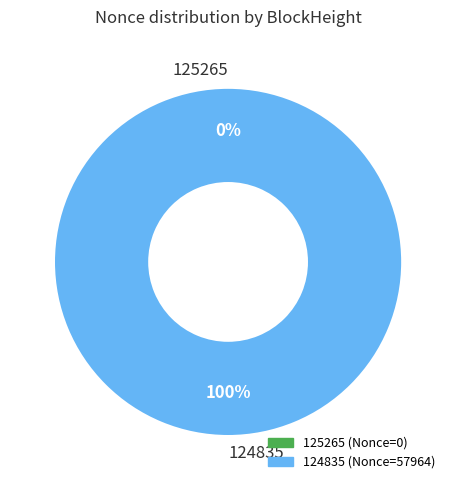

Is it true that 124835 is 89% of the pie?

False